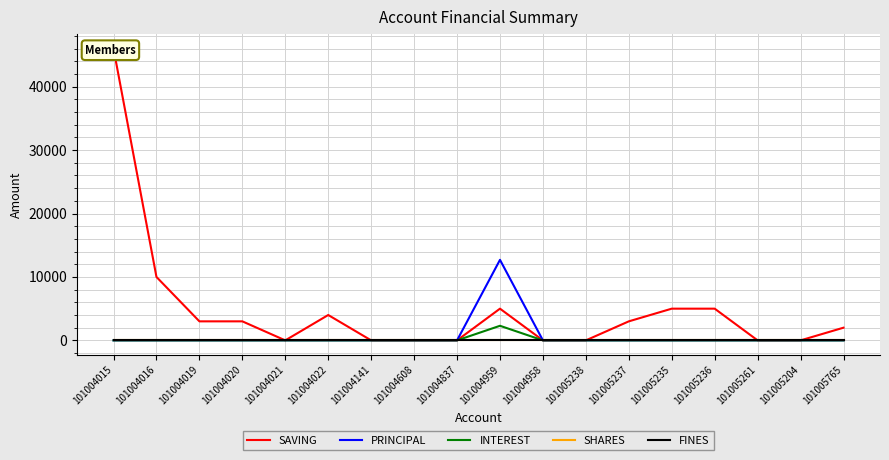

How many lines are shown in the chart?

5